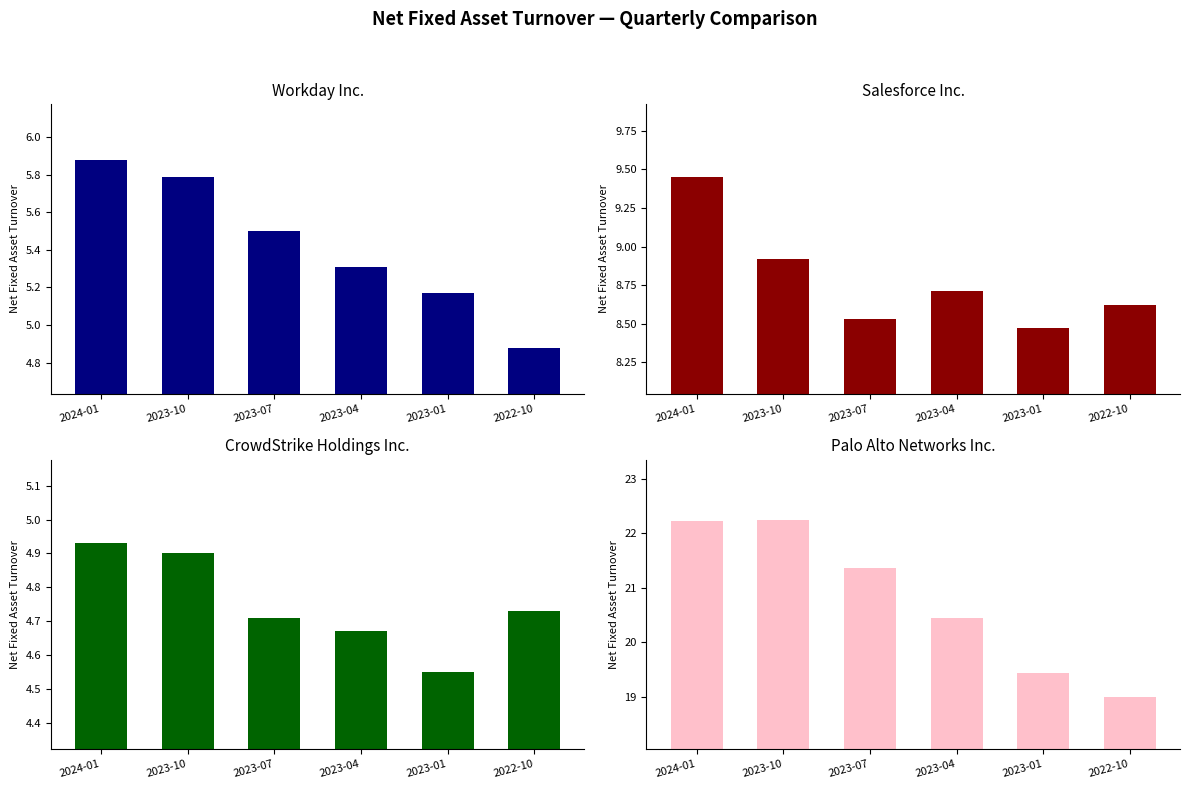

Which category has the highest value across all series?

2023-10